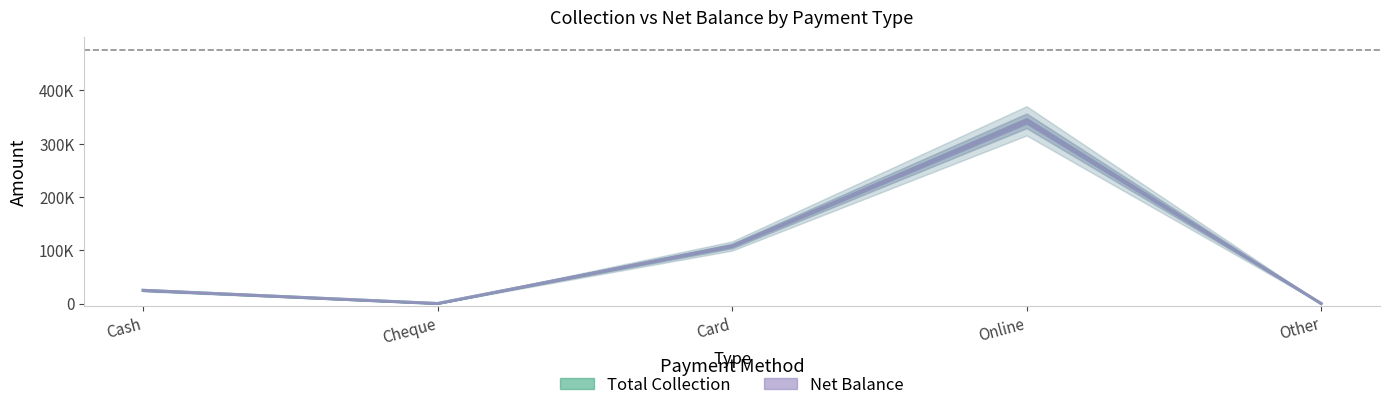

Reading right to left, transcribe all the data shown in this chart.

Total Collection: Other=0.0	Online=342884.4	Card=107970.0	Cheque=0.0	Cash=24780.0
Net Balance: Other=0.0	Online=342884.4	Card=107970.0	Cheque=0.0	Cash=24780.0